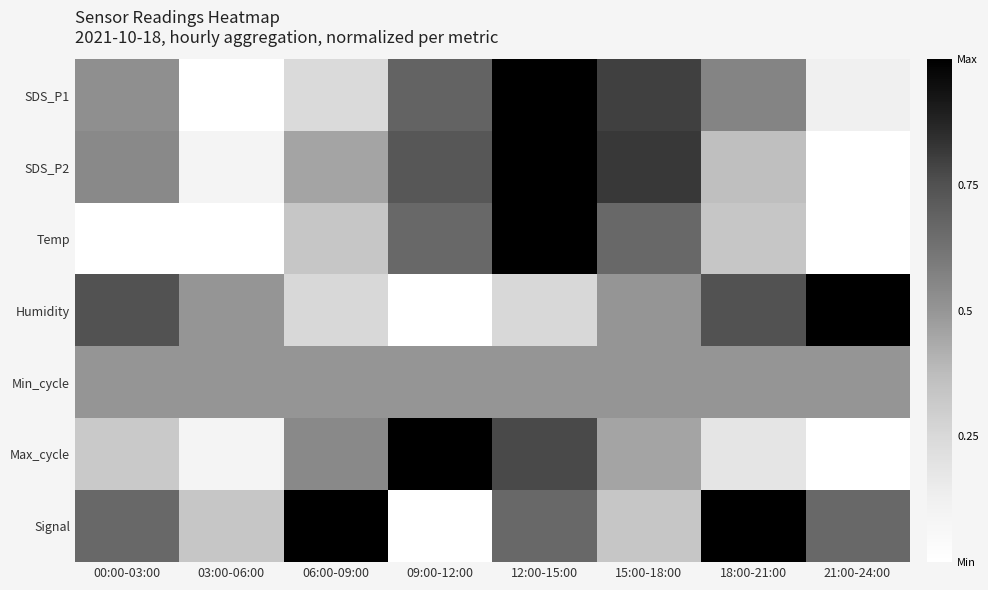

Which series has the largest total across all categories?

Signal